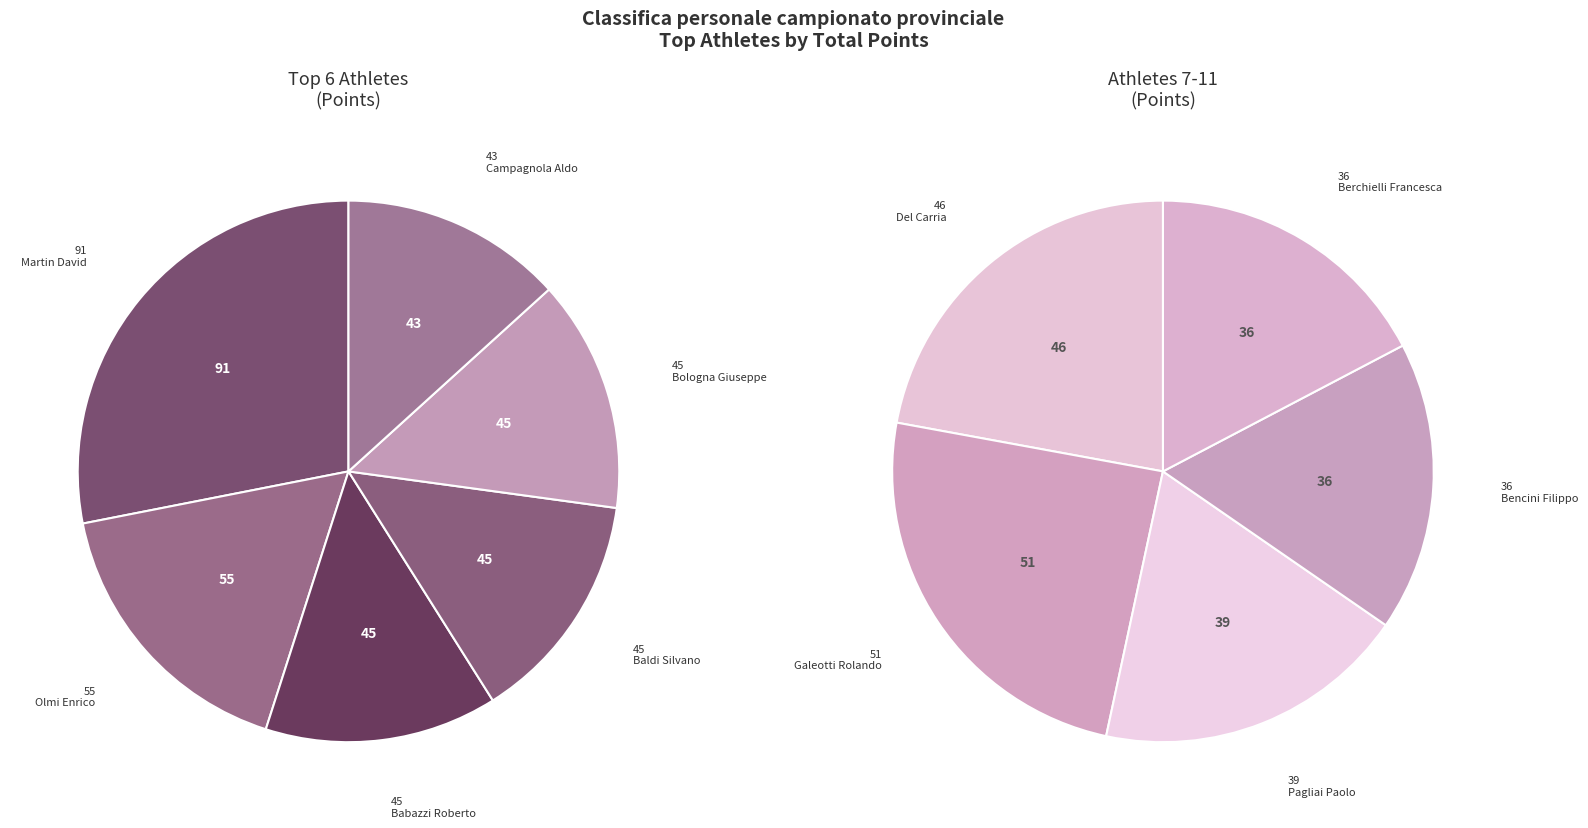

Is there a majority slice in this chart?

No